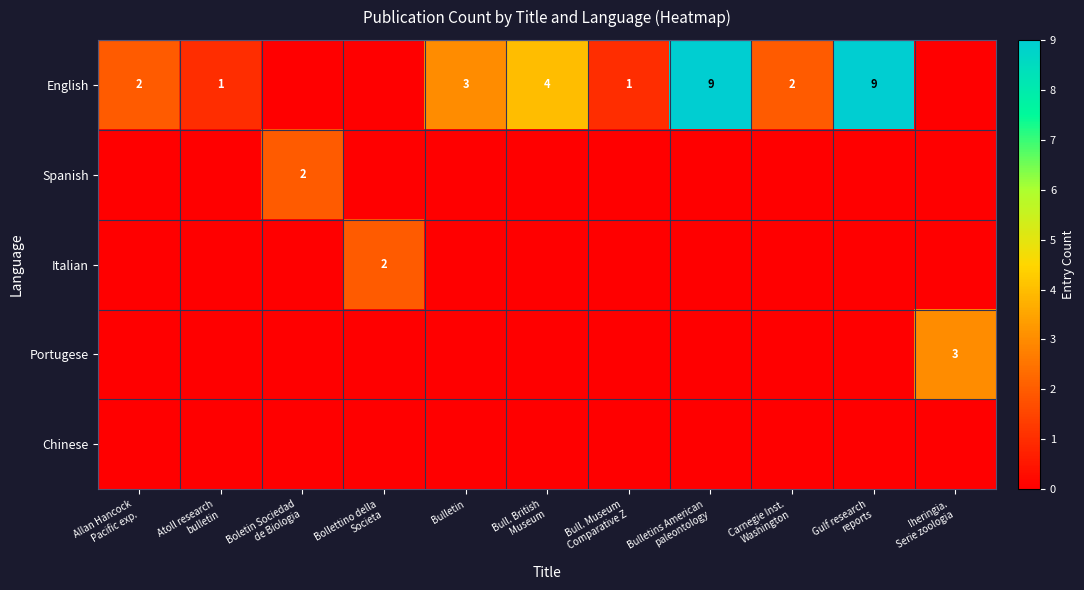

What is the greatest value displayed?

9